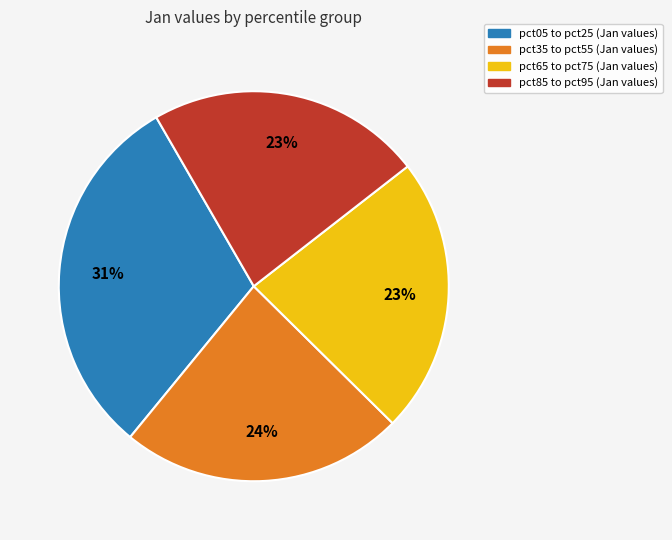

Is there a majority slice in this chart?

No